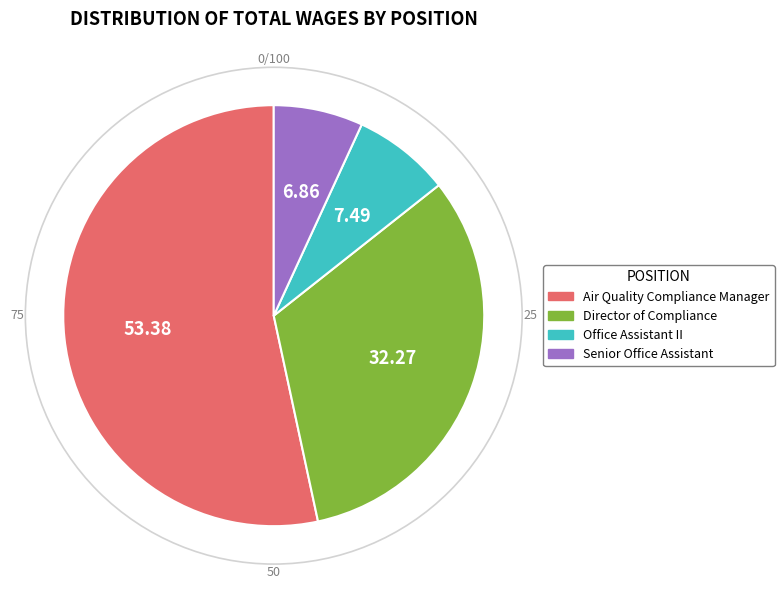

Does any single category account for the majority?

Yes